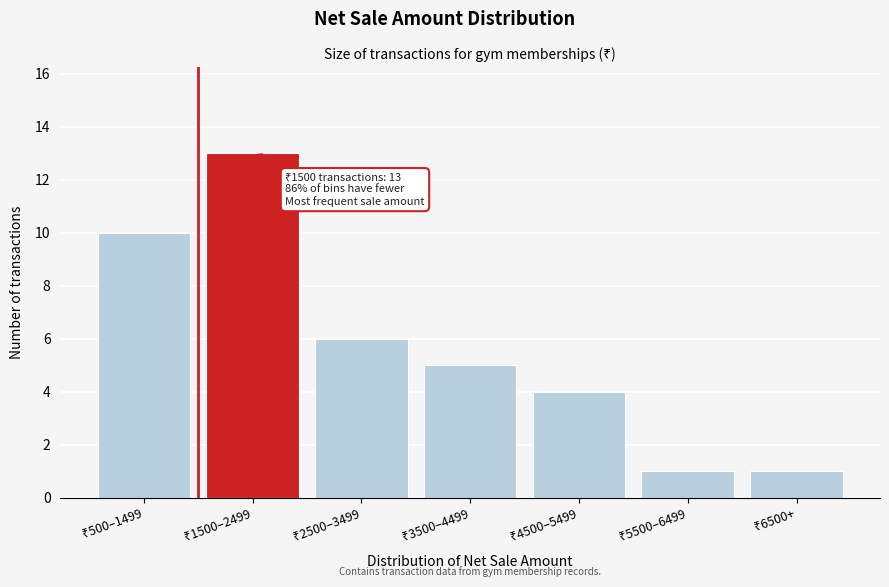

Reading left to right, transcribe all the data shown in this chart.

10	13	6	5	4	1	1